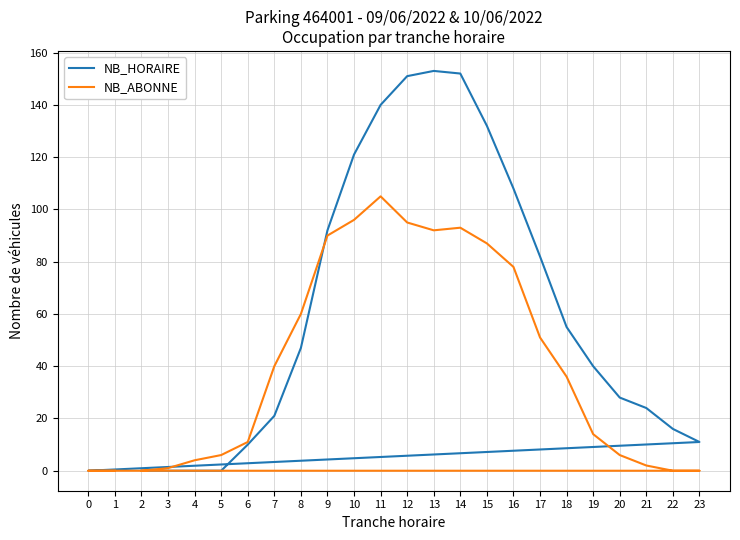

Which category has the lowest value in the NB_HORAIRE series?

2